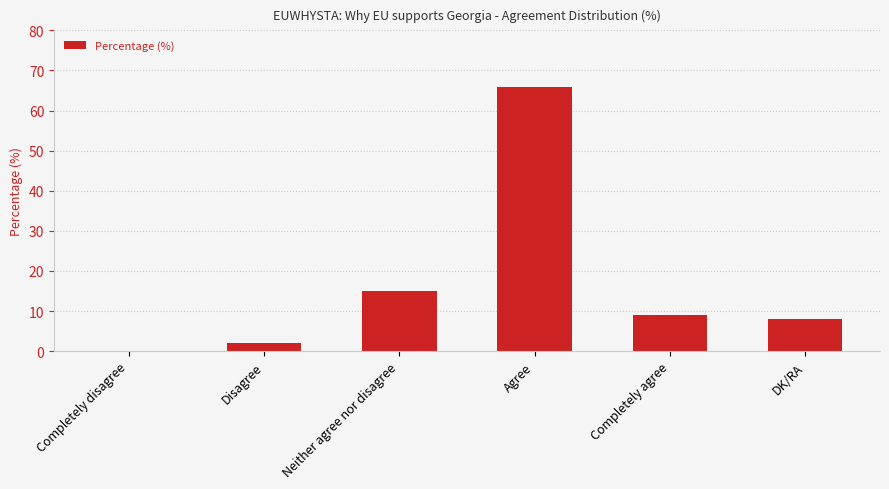

Are the bars grouped side by side (vs. stacked)?

No